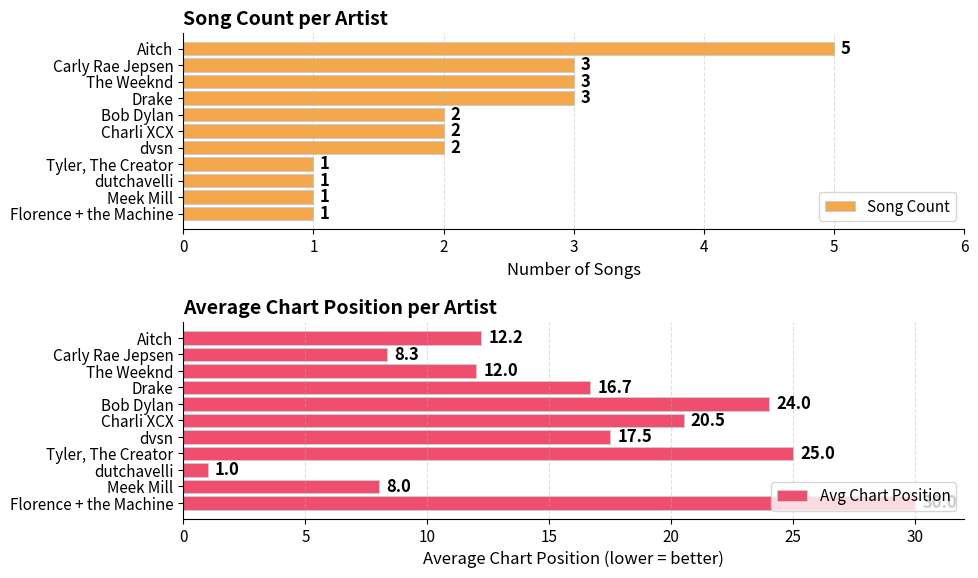

What are all the series names shown in the legend?

Song Count, Avg Chart Position